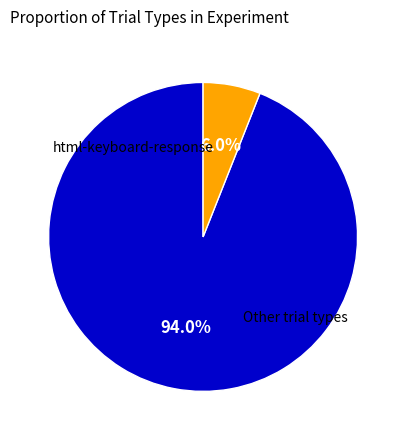

Does any single category account for the majority?

Yes